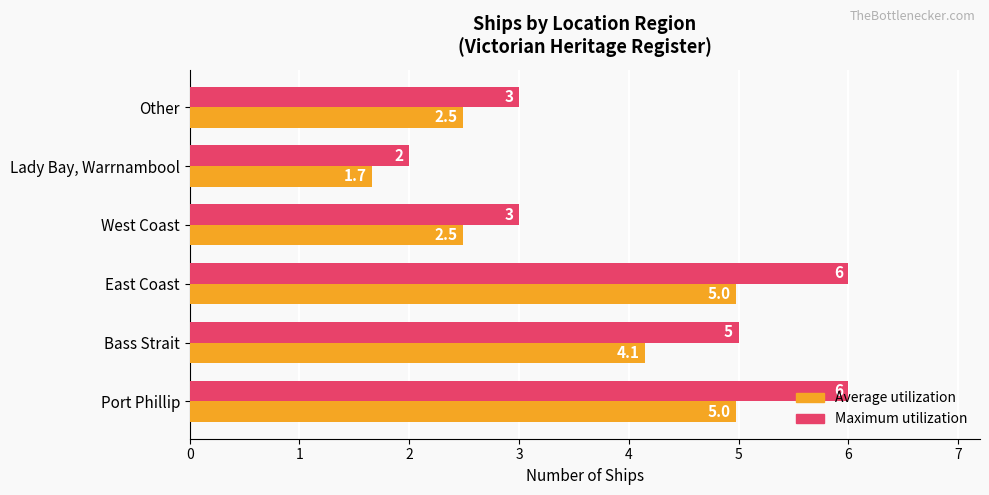

What is the sum of all Maximum utilization values?

25.0